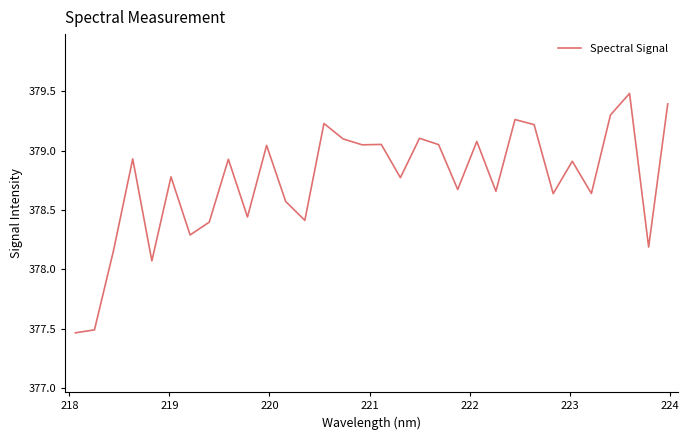

What is the greatest value displayed?

379.5